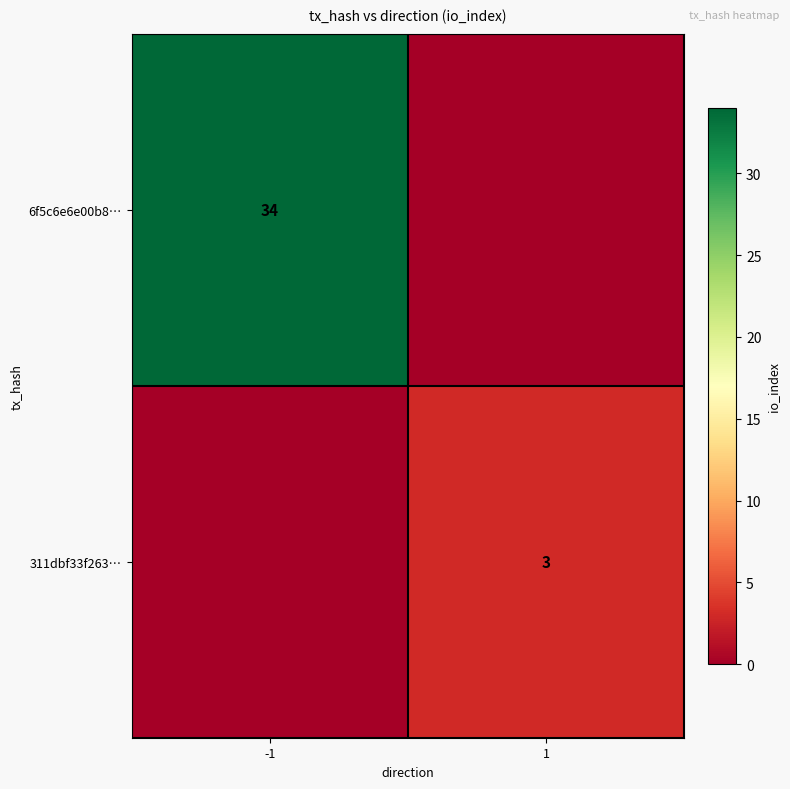

Rank the categories by 6f5c6e6e00b8… value from highest to lowest.

-1, 1